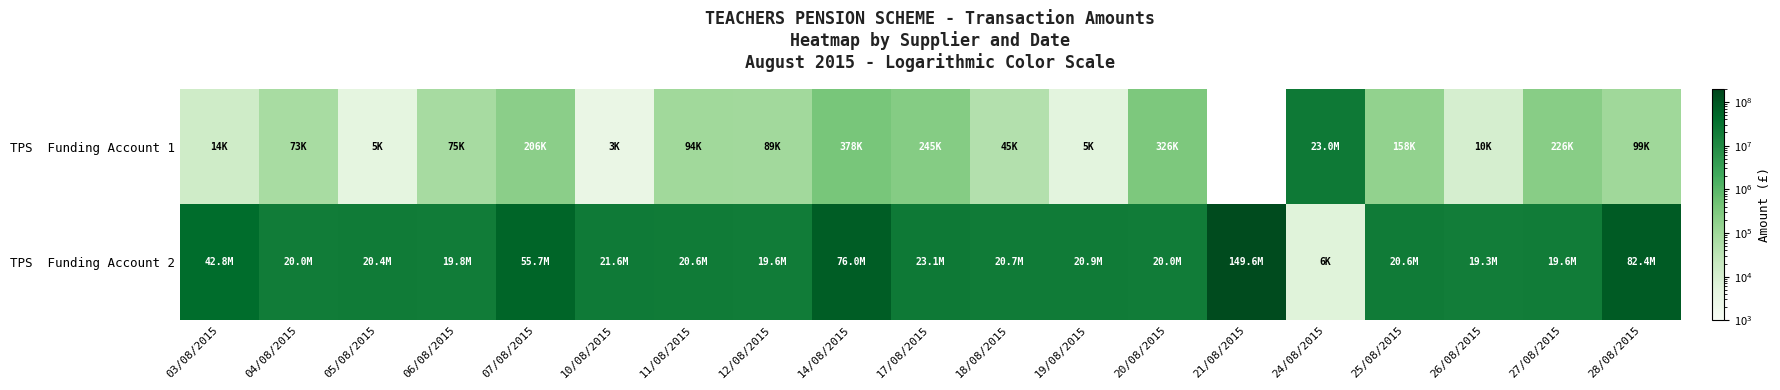

What is the spread (max minus min) of values at 24/08/2015?

23021588.9